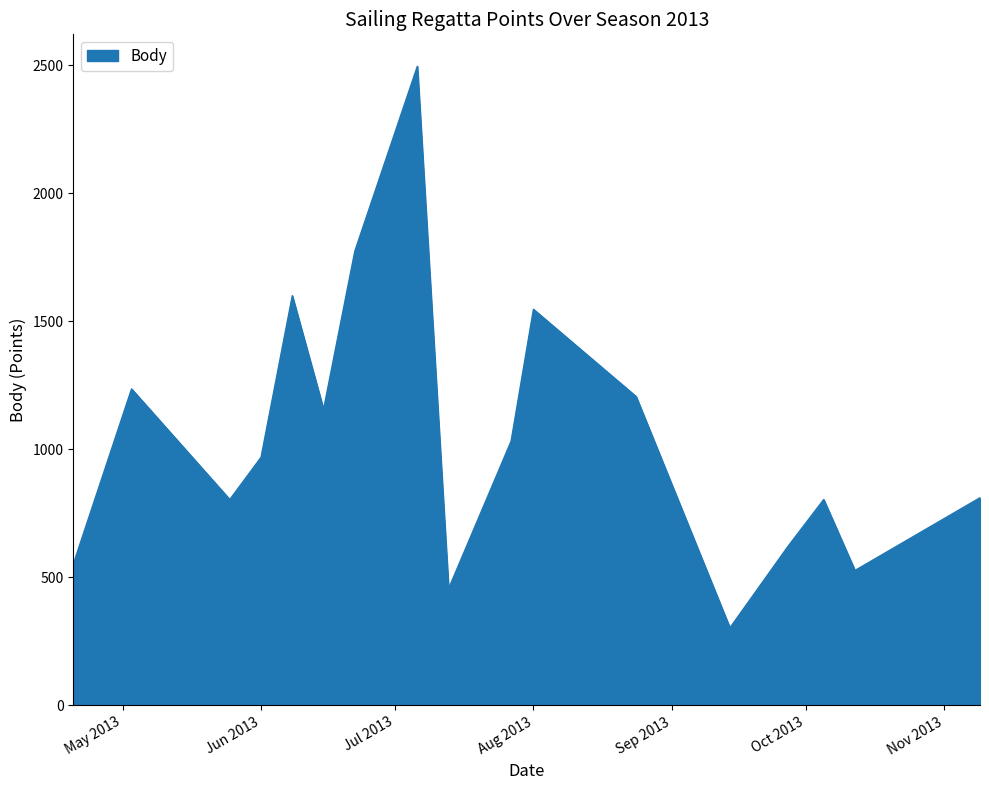

How many lines are shown in the chart?

1